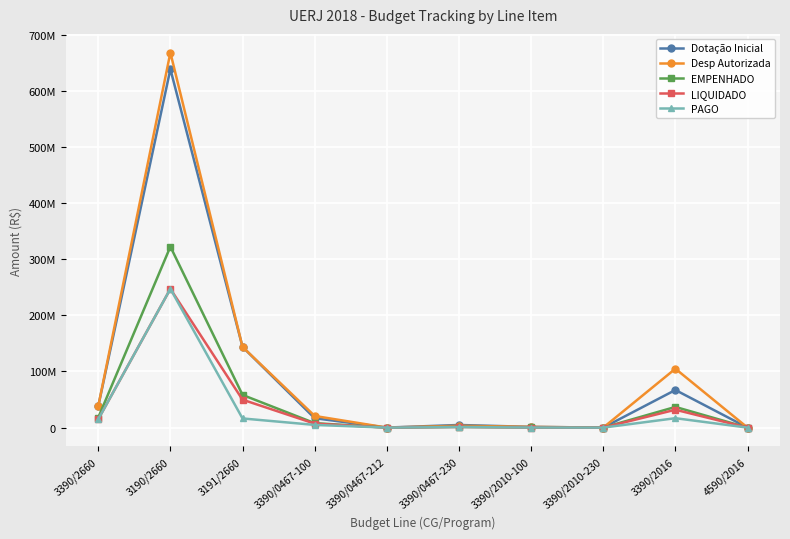

What is the sum of the LIQUIDADO values at 3390/2010-230 and 3190/2660?

247250968.0